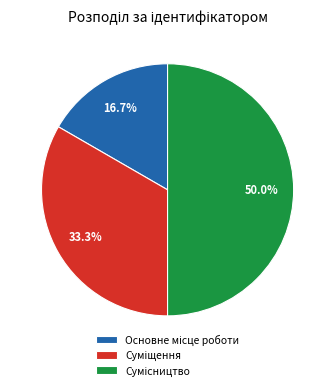

How many segments does this pie chart have?

3